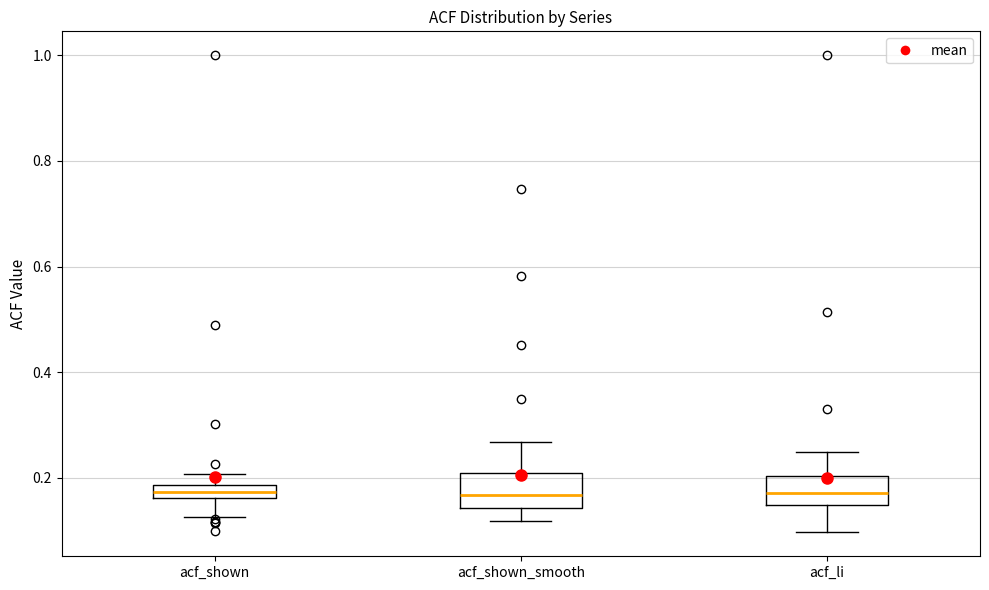

Where is the lower edge of the box for acf_shown_smooth on the y-axis? The values are not printed on the chart, so give them approximately, as read against the axis.

0.14